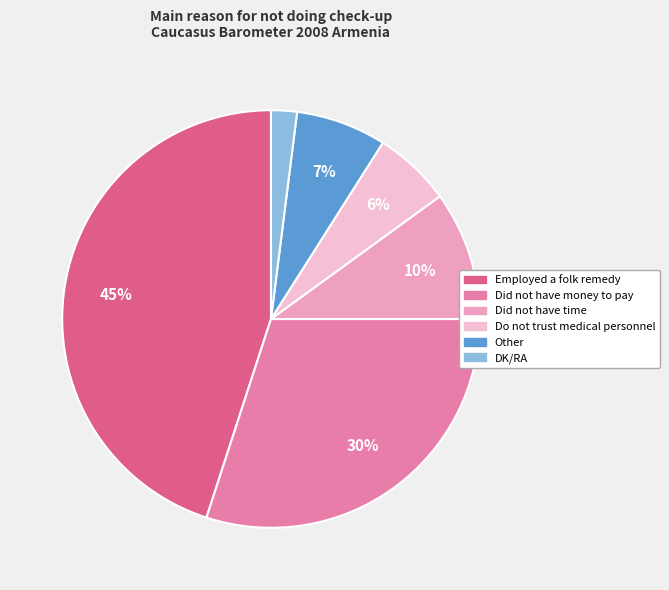

How many segments does this pie chart have?

6